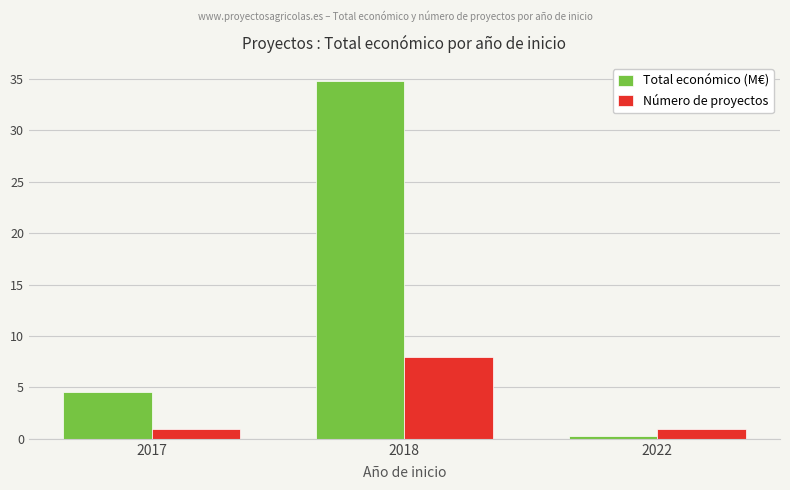

What is the highest value of the Total económico (M€) series?

34.8